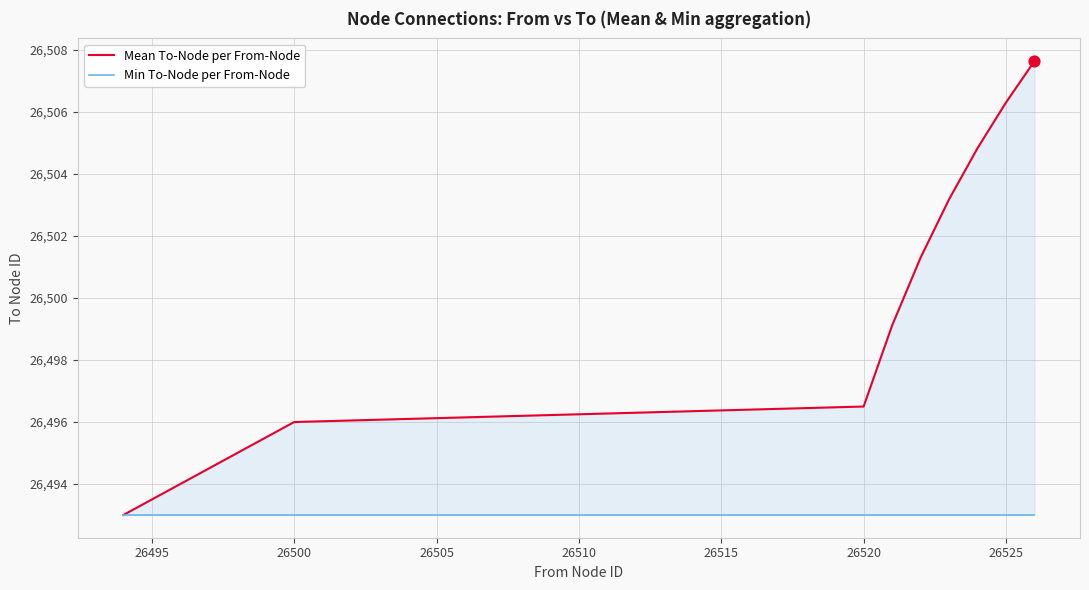

Which series contains the highest Y value?

Mean To-Node per From-Node